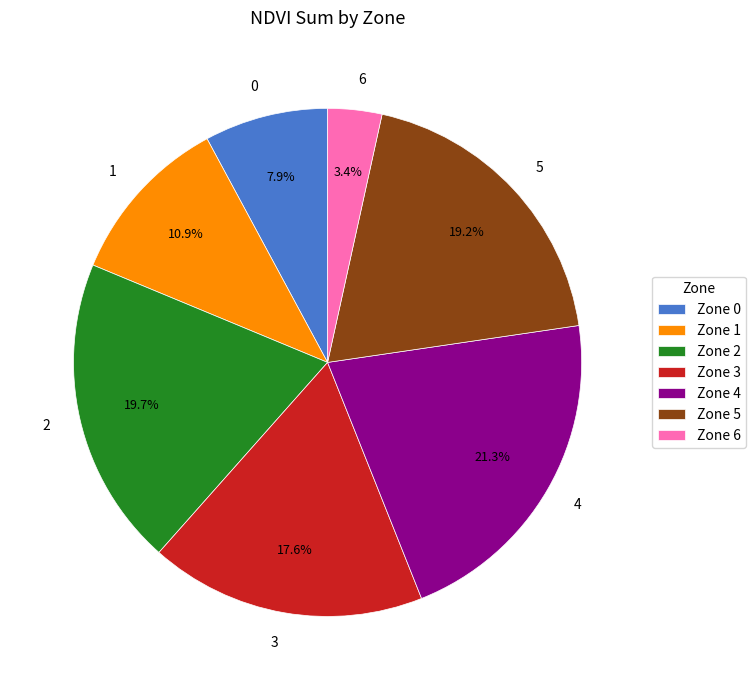

To the nearest percent, what is the difference between the 1 and 6 slice percentages?

7%